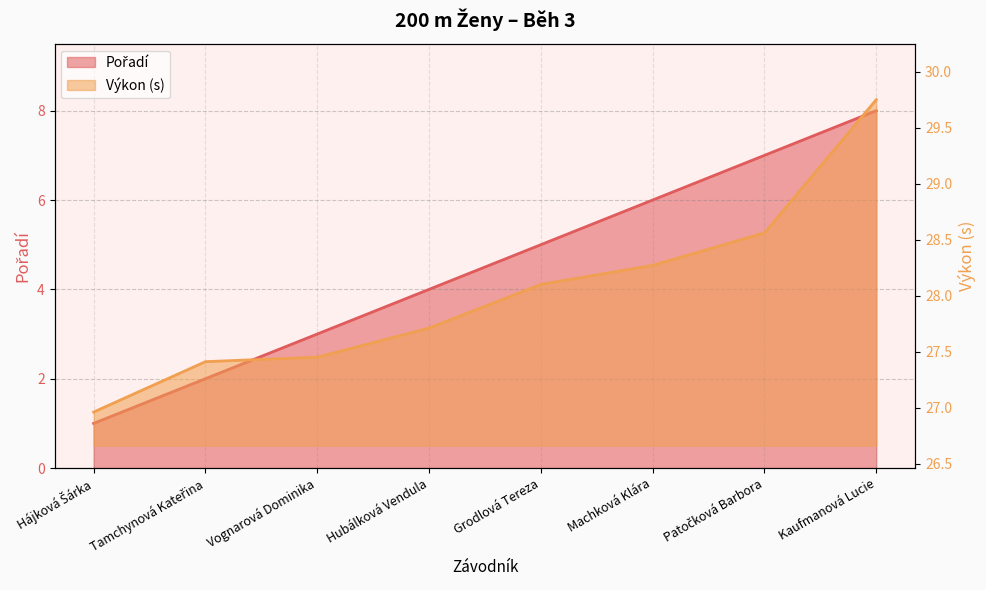

Which series changed the most between Machková Klára and Patočková Barbora?

Pořadí